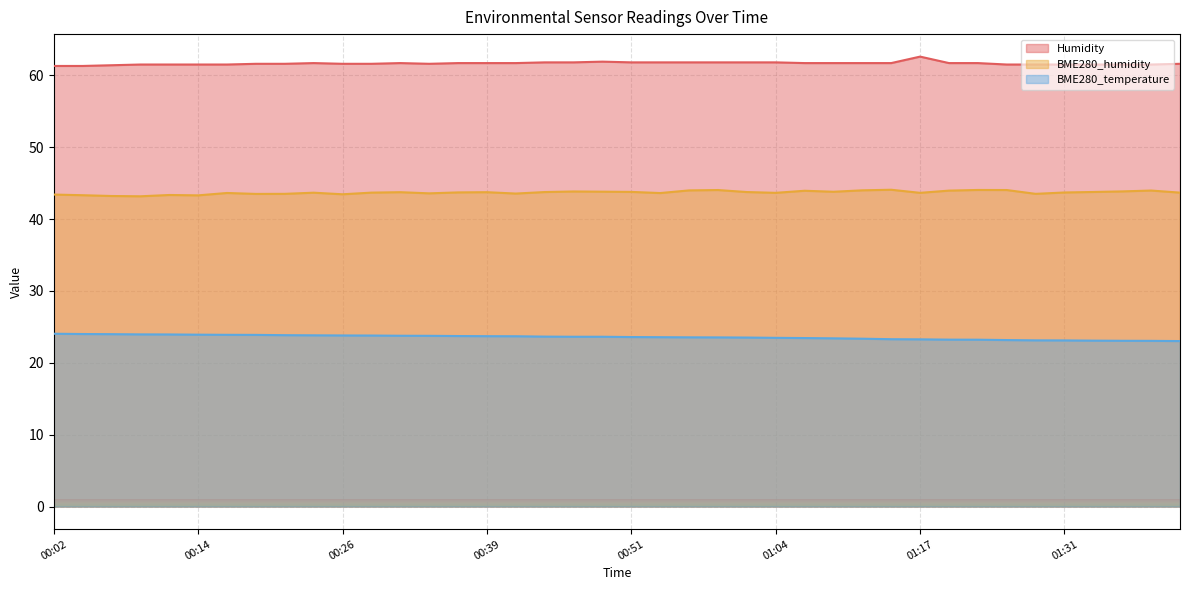

Rank the series by their average value, from highest to lowest.

Humidity, BME280_humidity, BME280_temperature